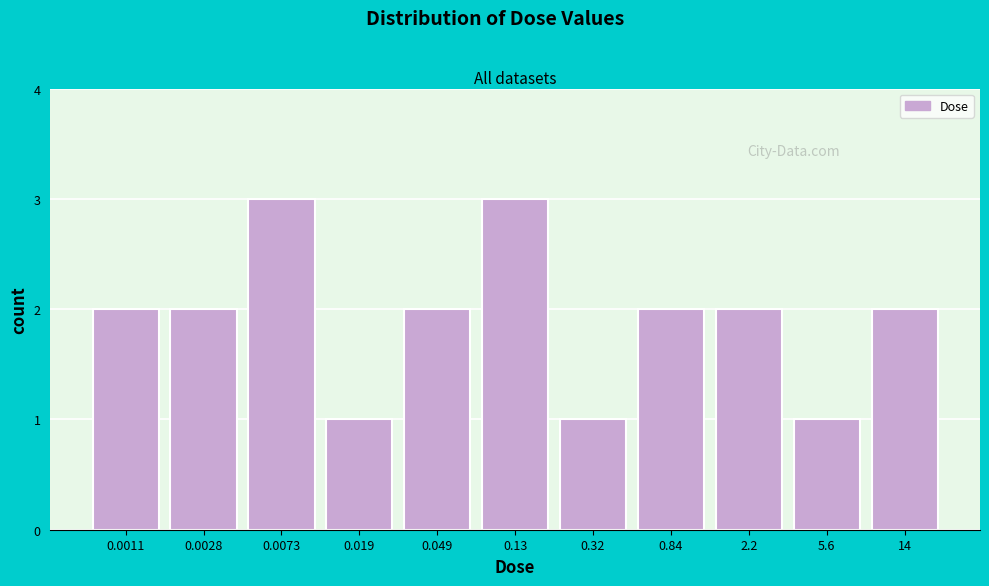

Reading left to right, list all the values displayed in this chart.

0.0011=2	0.0028=2	0.0073=3	0.019=1	0.049=2	0.13=3	0.32=1	0.84=2	2.2=2	5.6=1	14=2